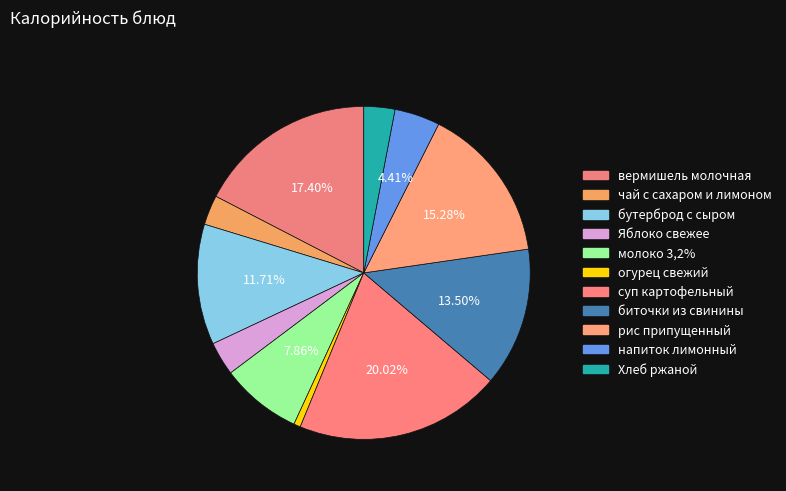

Rank the categories by value from lowest to highest.

огурец свежий, чай с сахаром и лимоном, Хлеб ржаной, Яблоко свежее, напиток лимонный, молоко 3,2%, бутерброд с сыром, биточки из свинины, рис припущенный, вермишель молочная, суп картофельный